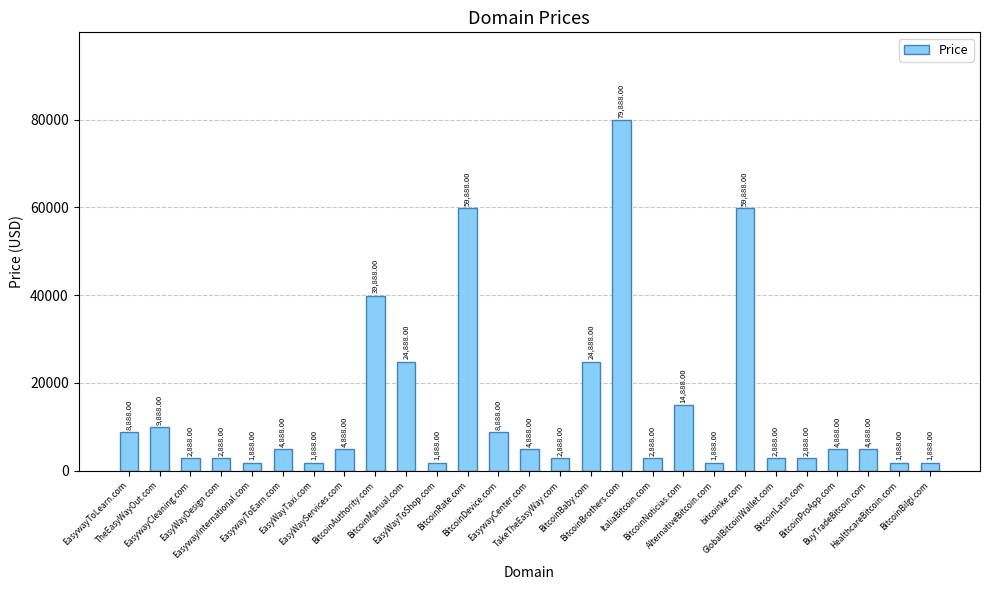

What is the difference between the second highest and minimum values?

58000